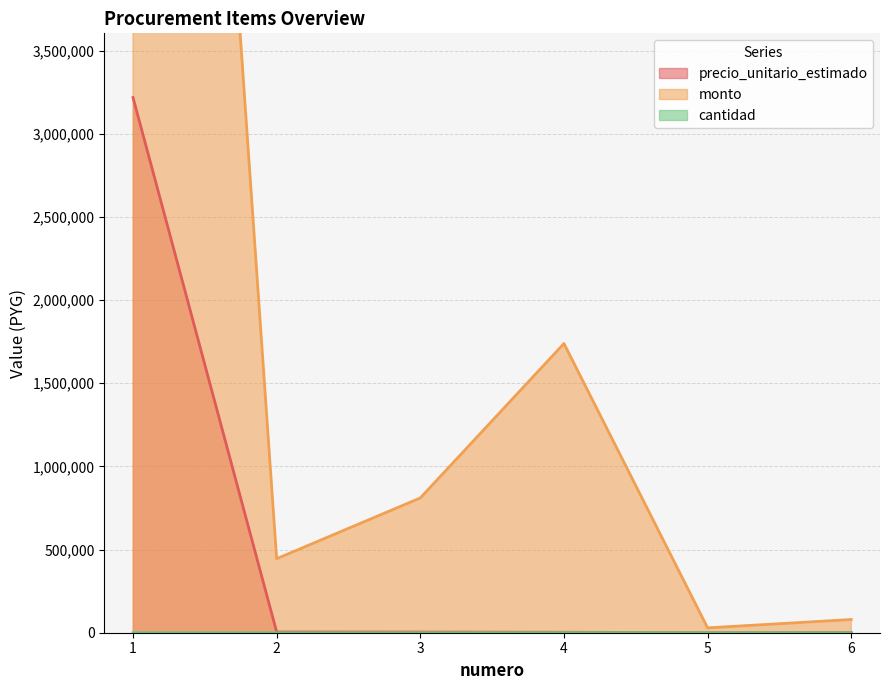

In precio_unitario_estimado, how many points are lower than both neighbors (excluding endpoints)?

1